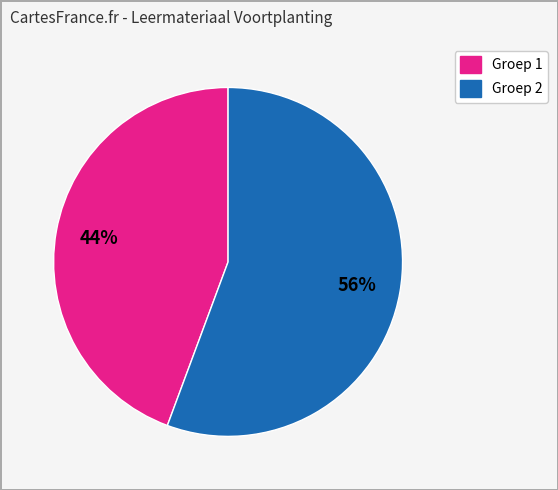

Is there any slice that represents more than half of the pie?

Yes